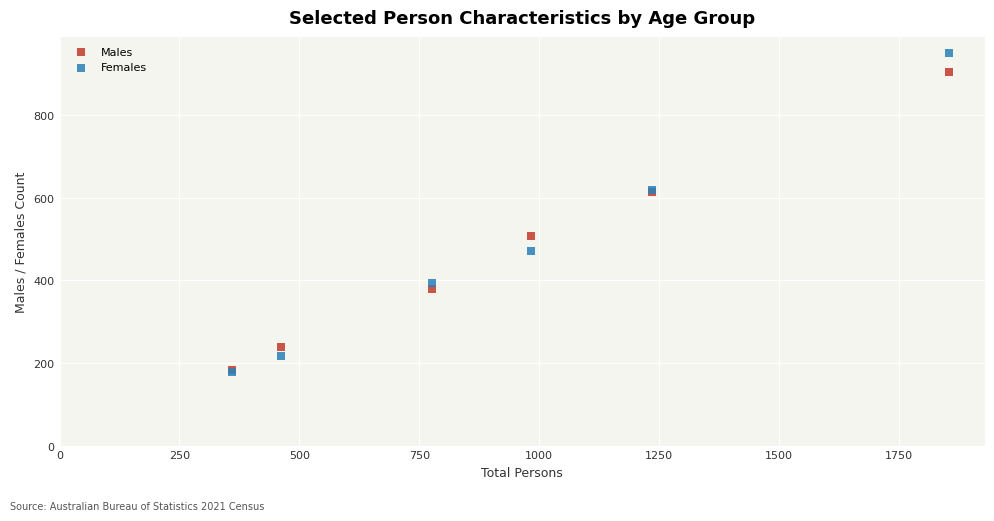

In the Males series, what Y value is closest to 543?

508